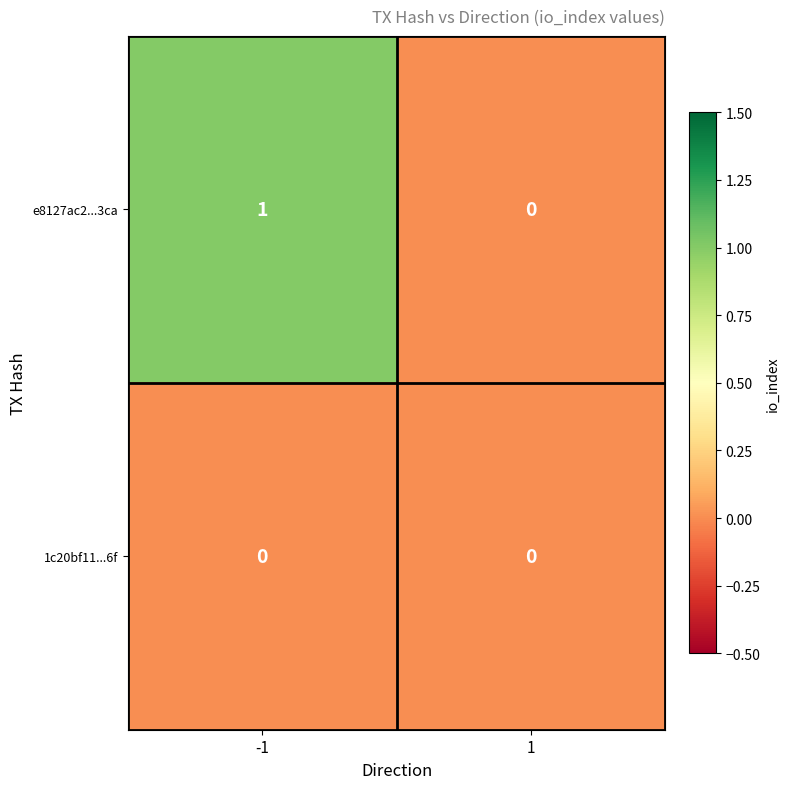

Reading left to right, list all the values displayed in this chart.

e8127ac2...3ca: -1=1	1=0
1c20bf11...6f: -1=0	1=0